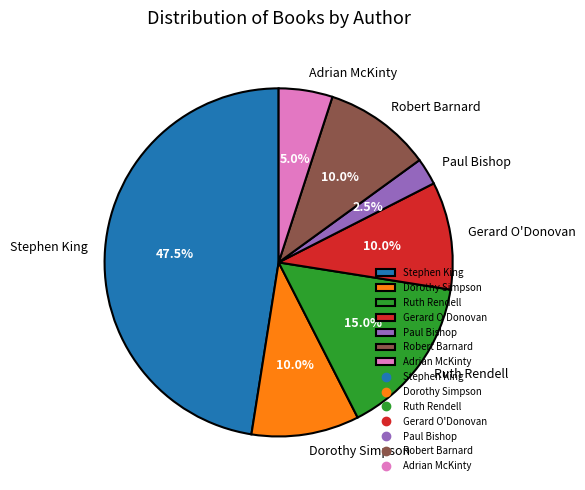

How many segments does this pie chart have?

7